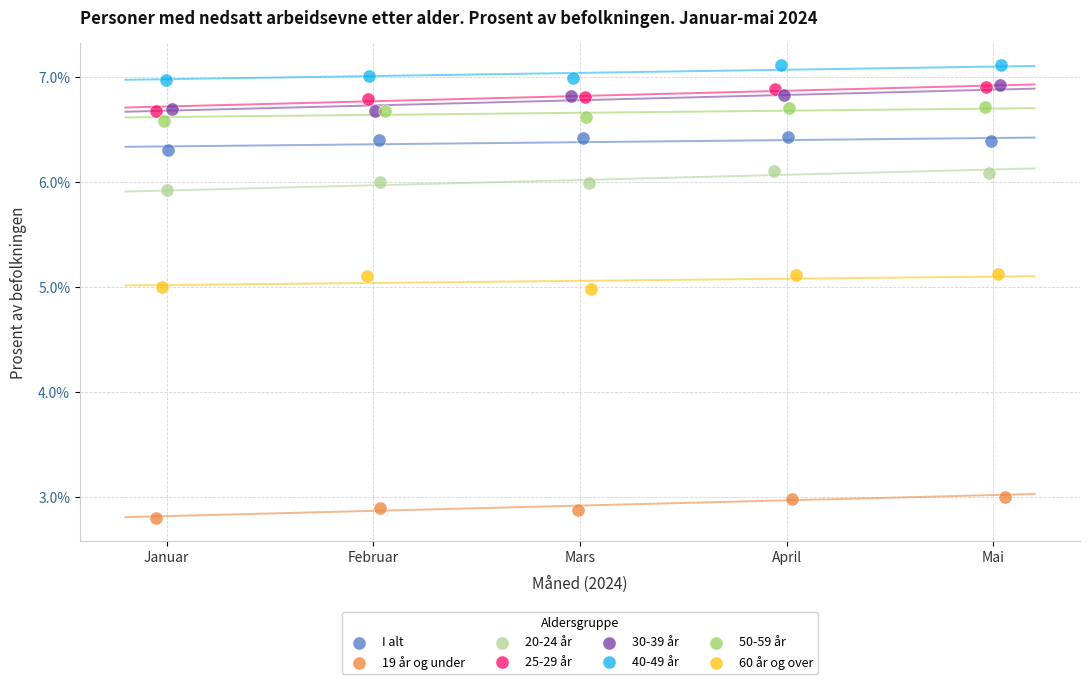

Which series reaches the maximum Y coordinate?

40-49 år